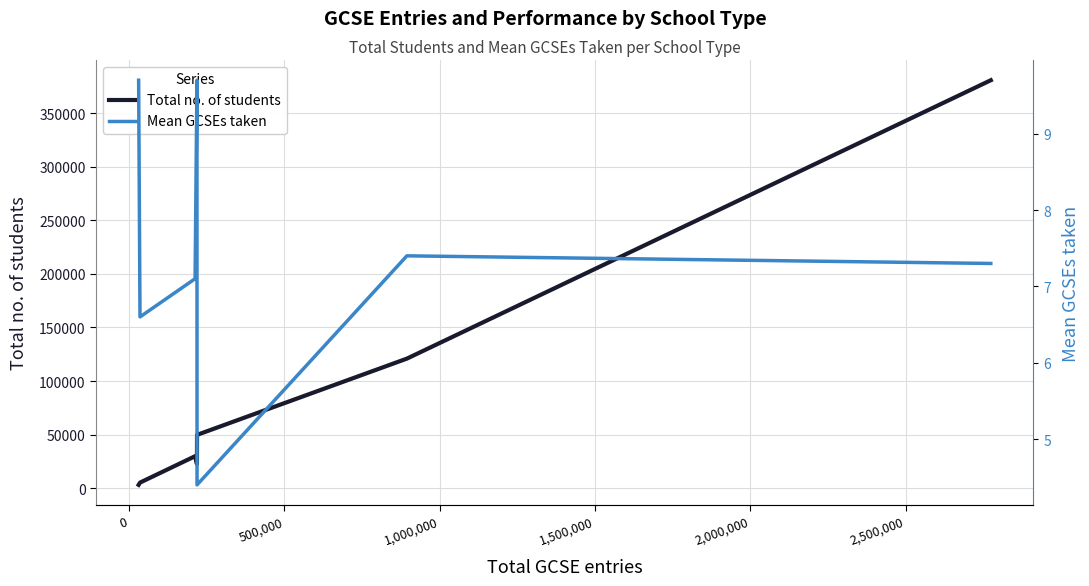

True or false: Mean GCSEs taken and Total no. of students cross at least once.

False